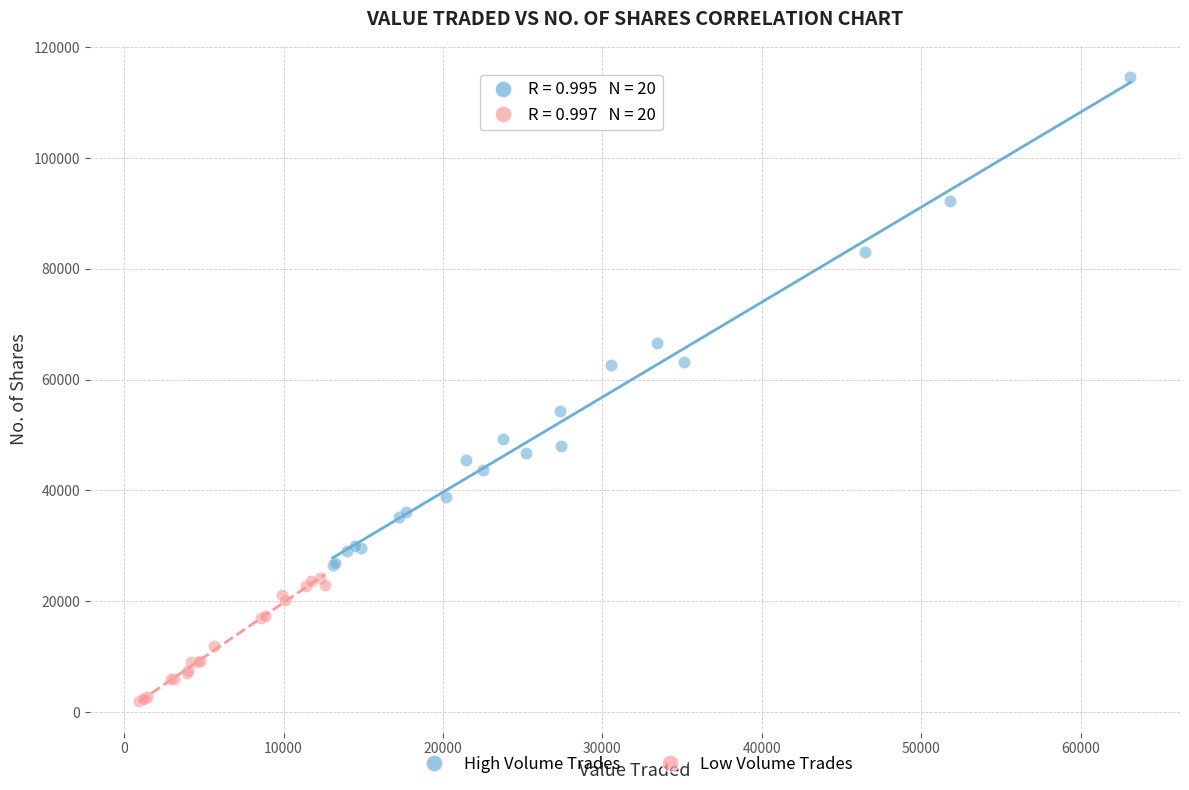

Which series contains the highest Y value?

High Volume Trades